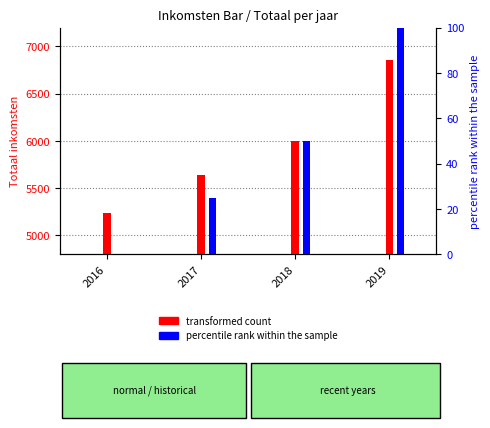

Where does the percentile rank within the sample series first go above 50?

2019